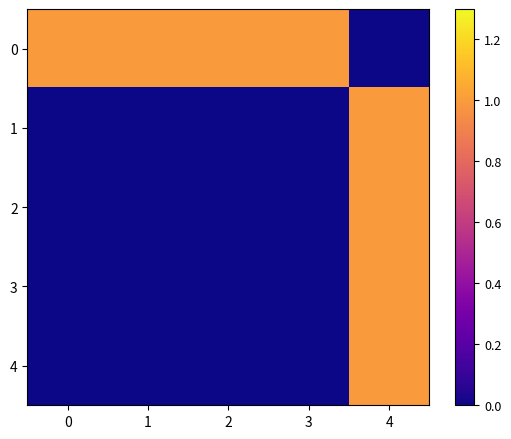

How many distinct data groups are displayed?

5